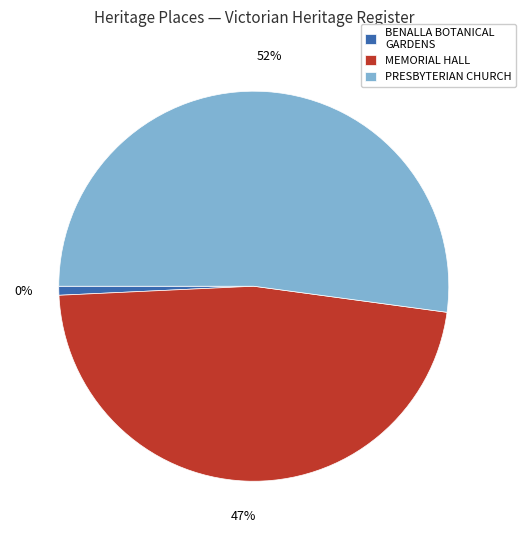

How many slices are in this pie chart?

3